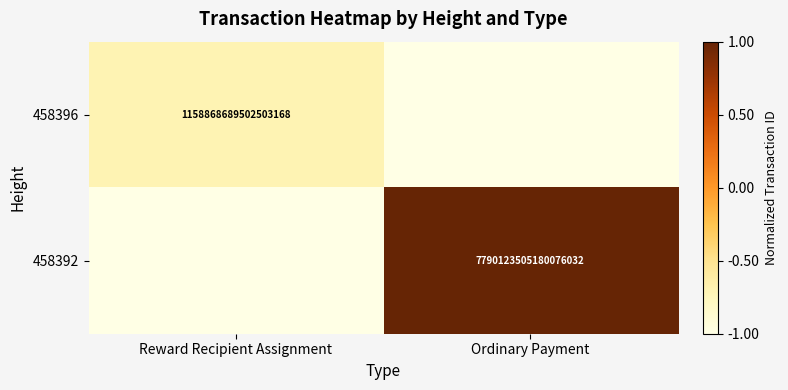

The value of 458392 at Ordinary Payment is 7790123505180076032. True or false?

True